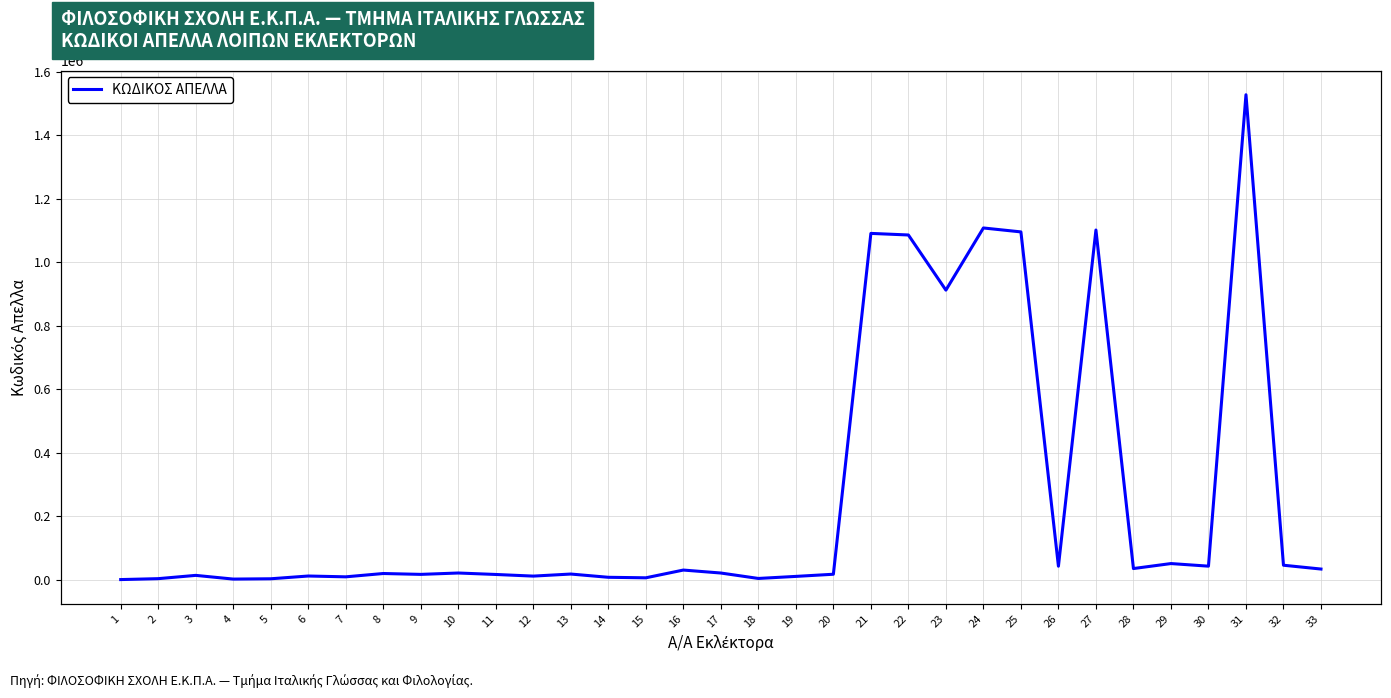

Which label corresponds to the largest value in the chart?

31